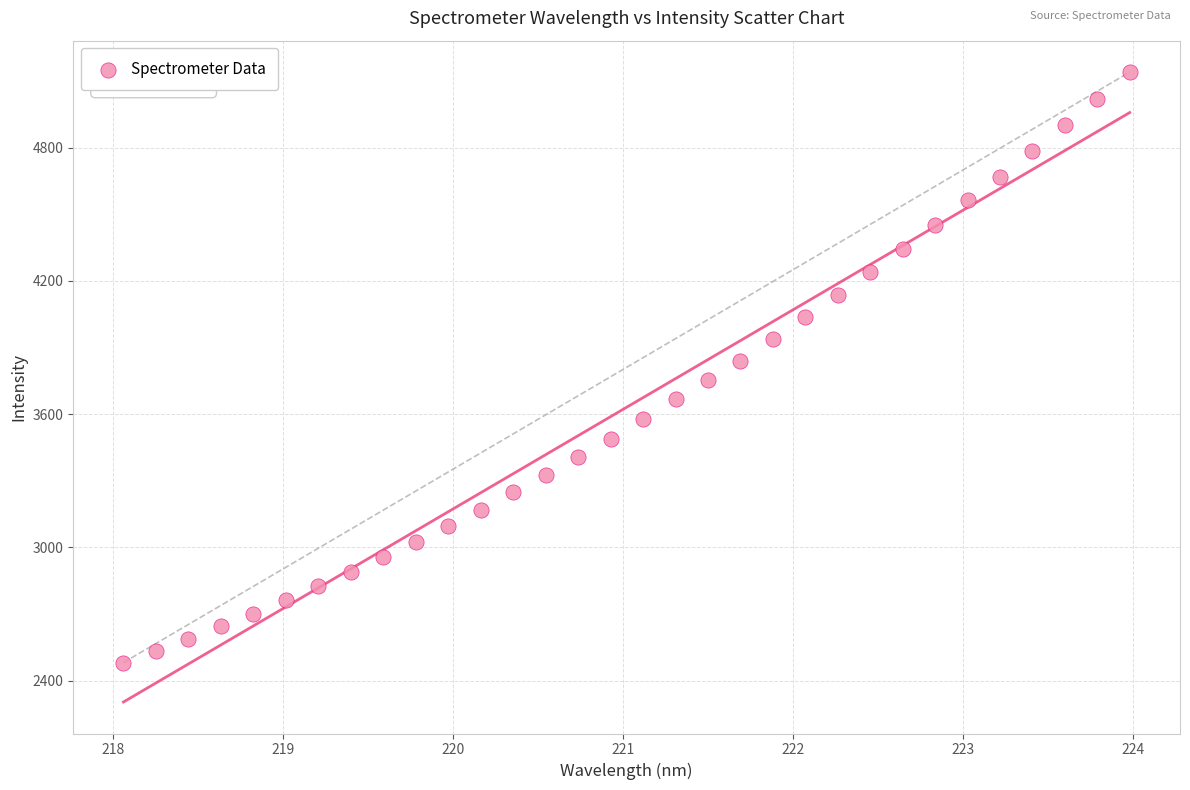

What is the range of X values (max minus min)?

5.9